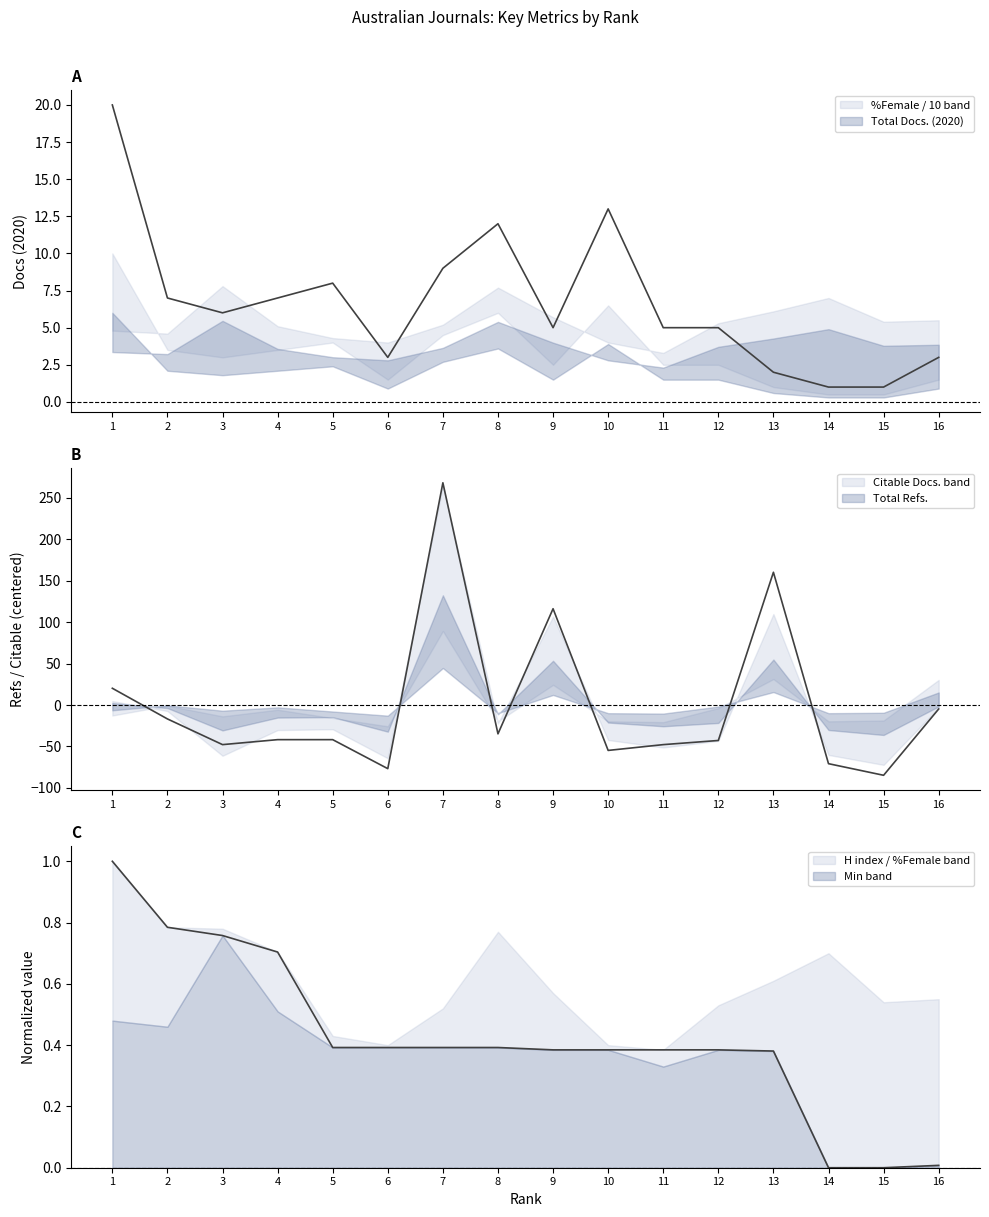

Does the chart display data point markers on the line(s)?

No